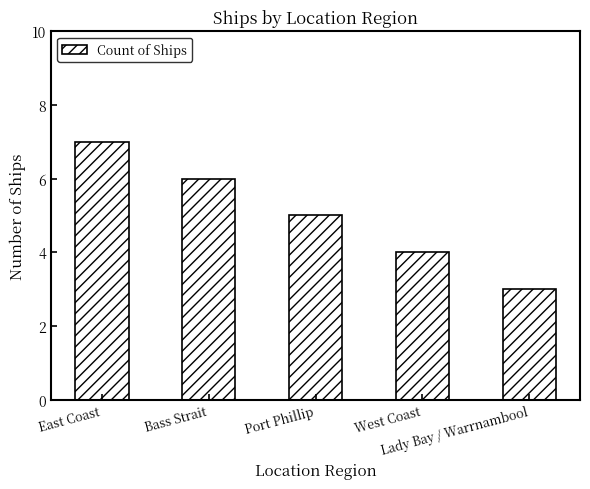

How many bars are there in total?

5